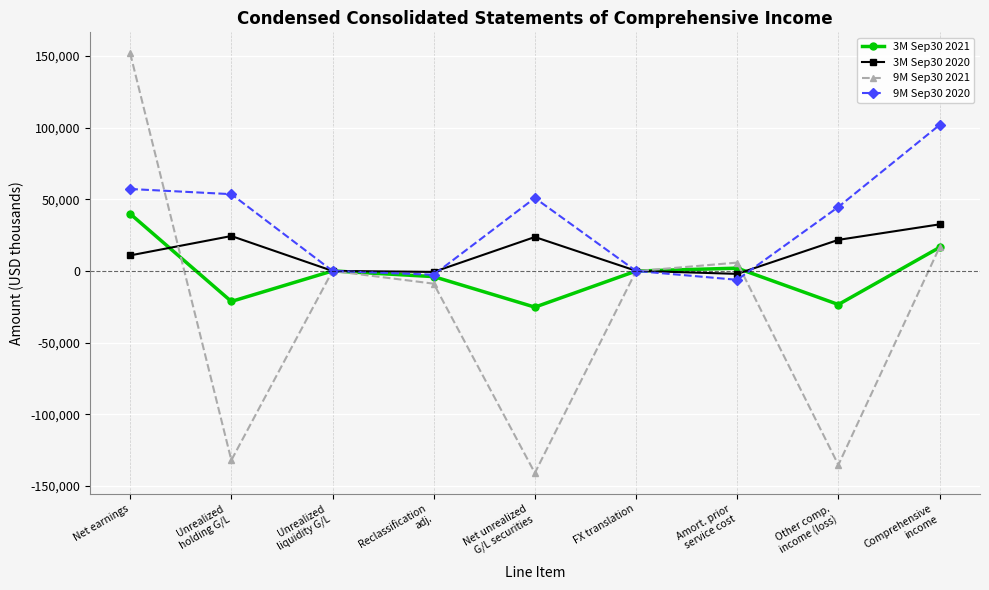

How many values in the 9M Sep30 2021 series are below -172?

4